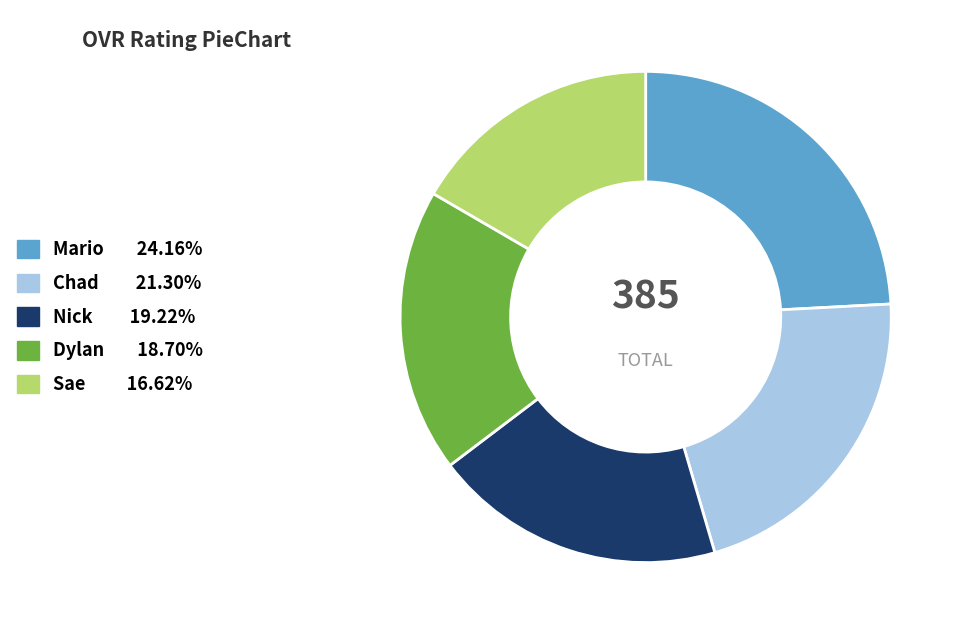

Does any single category account for the majority?

No